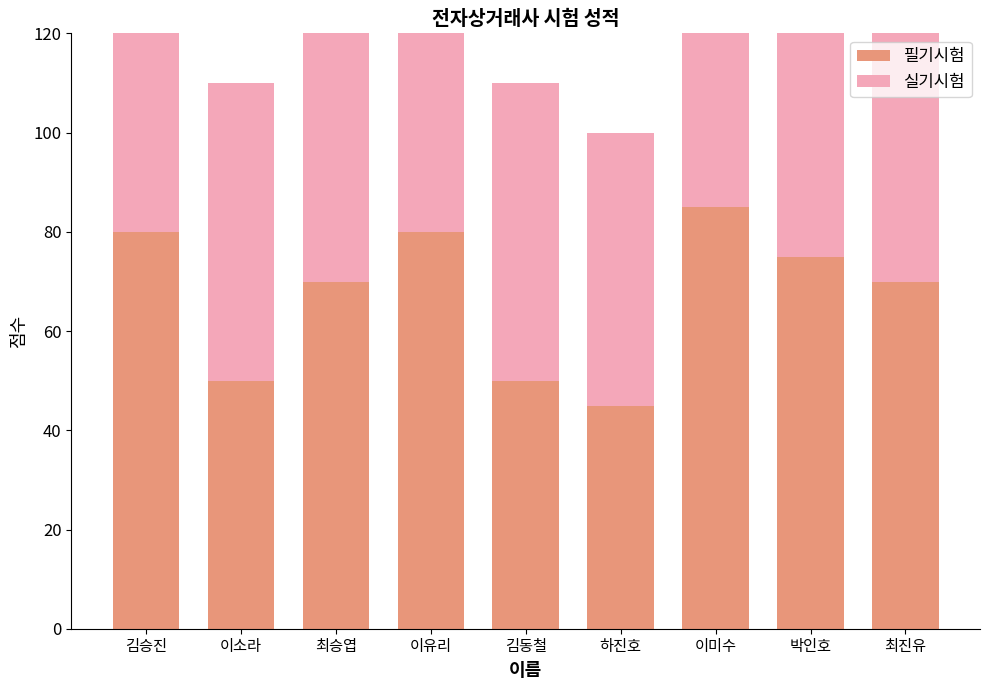

Which series changed the most between 최승엽 and 이미수?

필기시험